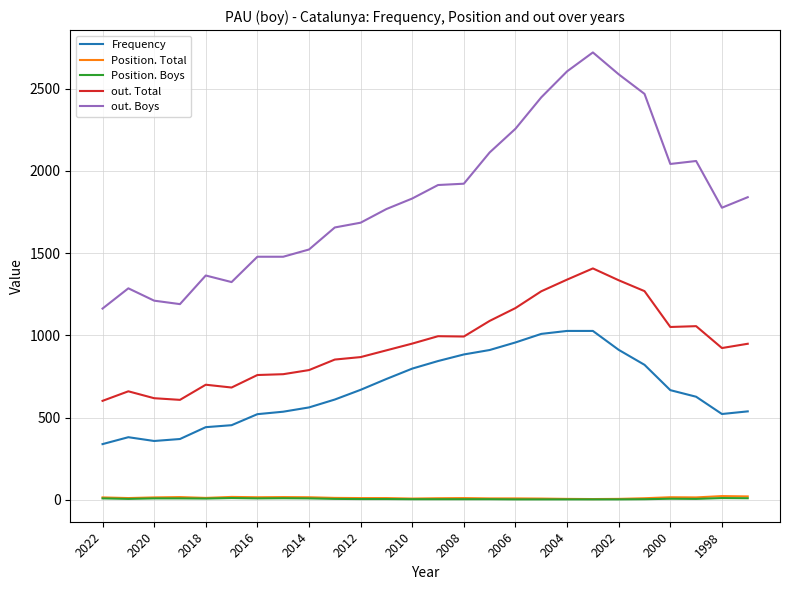

Which series has the largest range (max minus min)?

out. Boys